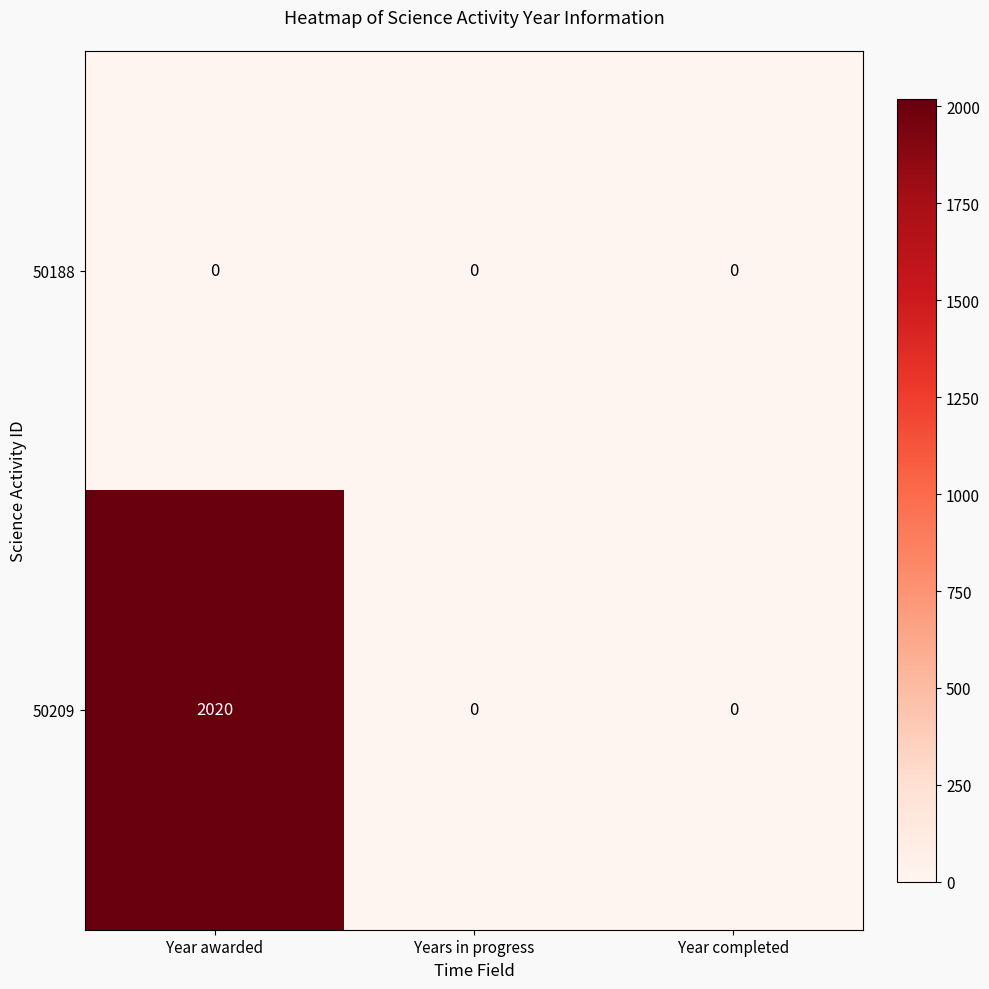

True or false: 50188 has a value of 0 at Year awarded.

True